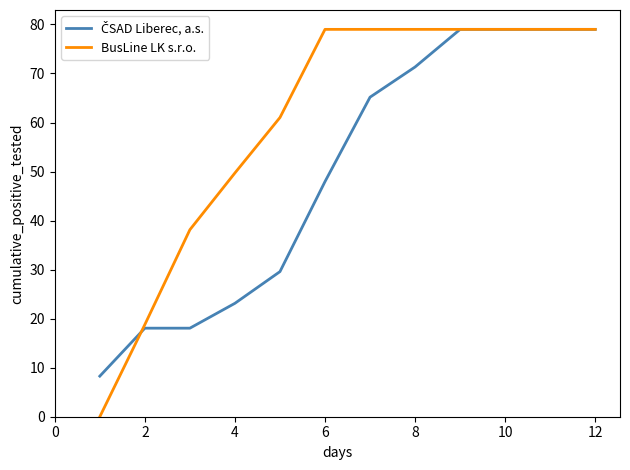

Which series has the largest total across all categories?

BusLine LK s.r.o.